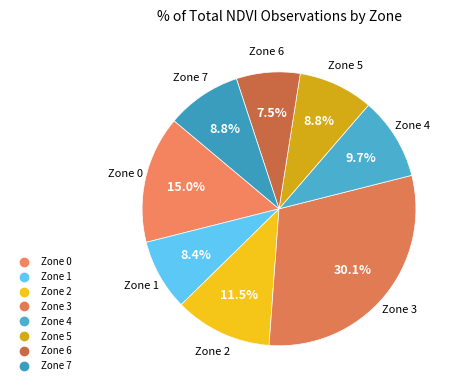

How many segments does this pie chart have?

8